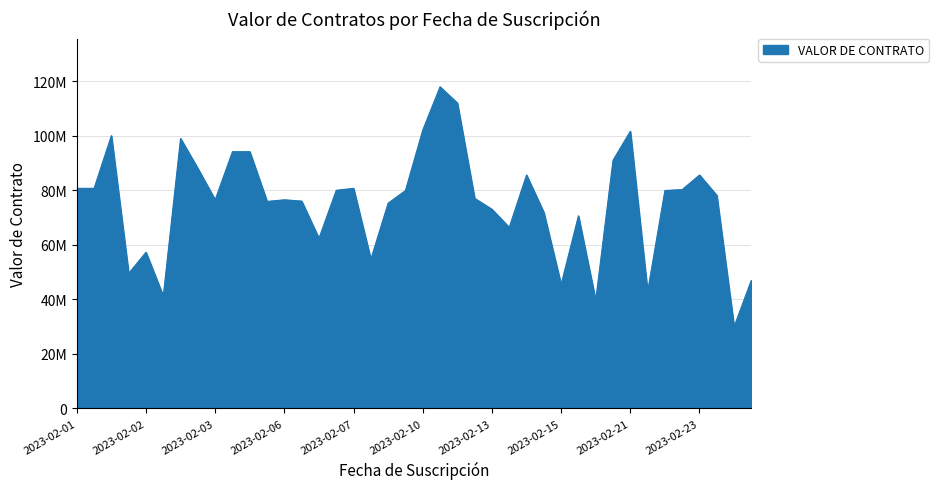

Does the chart have visible grid lines?

Yes